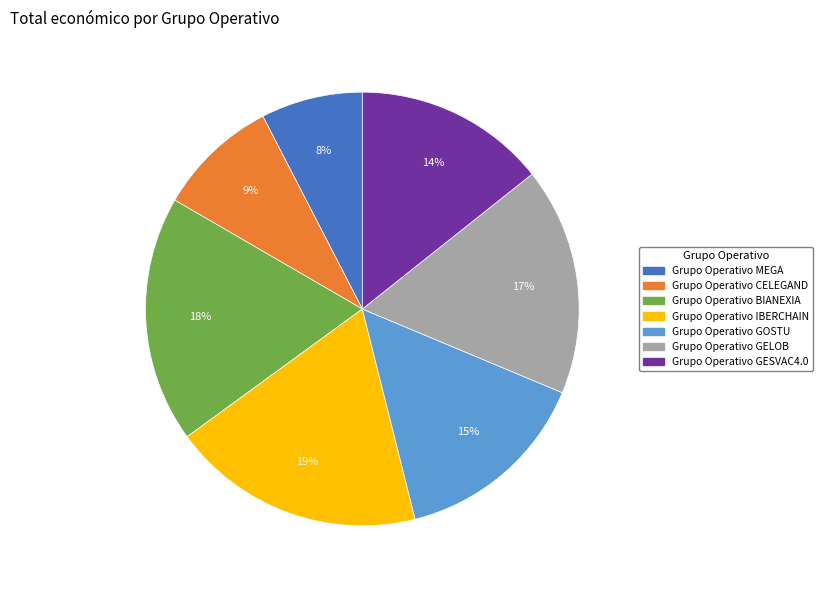

To the nearest percent, what is the average slice percentage?

14%